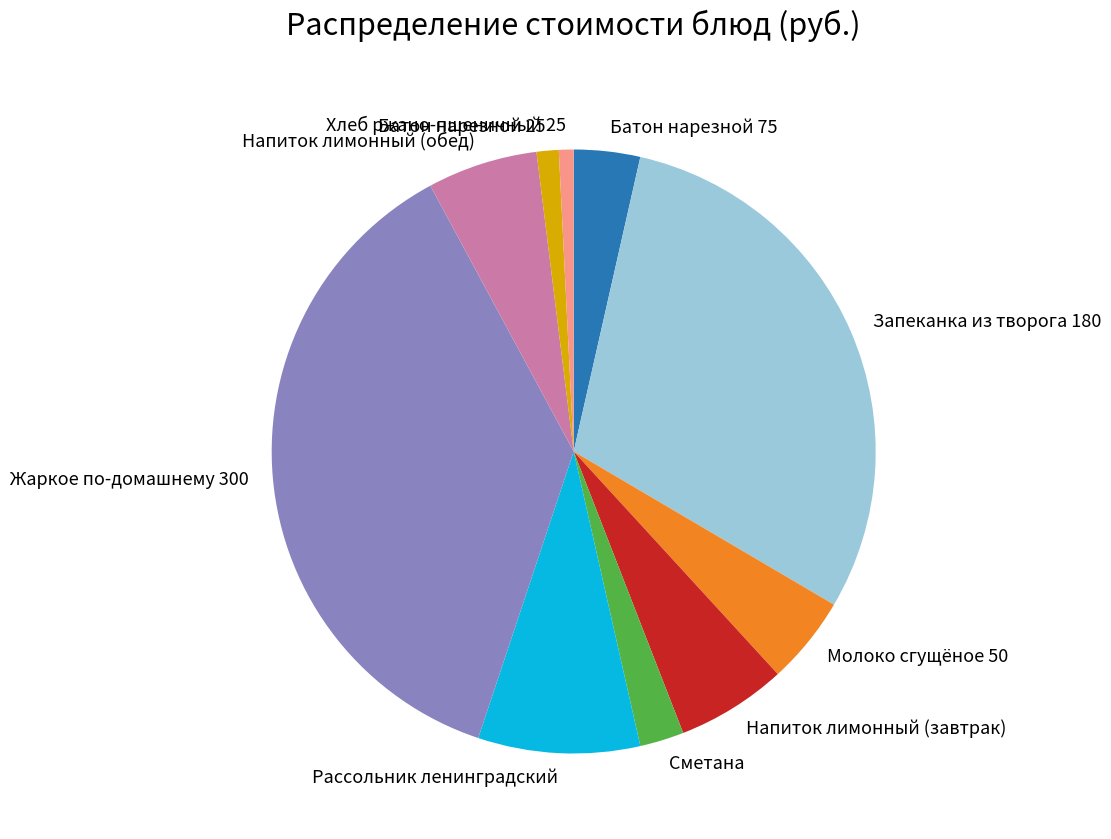

True or false: Запеканка из творога 180 accounts for 16% of the total.

False